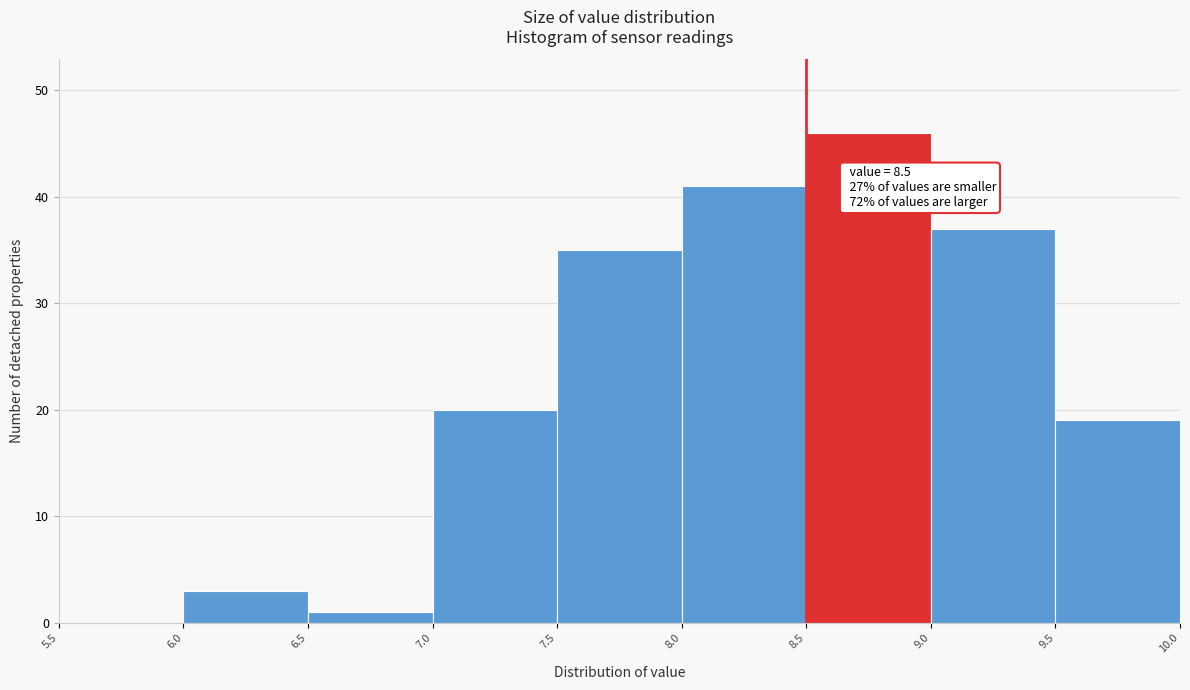

Over which range of the x-axis is the bar tallest?

8.5 to 9.0